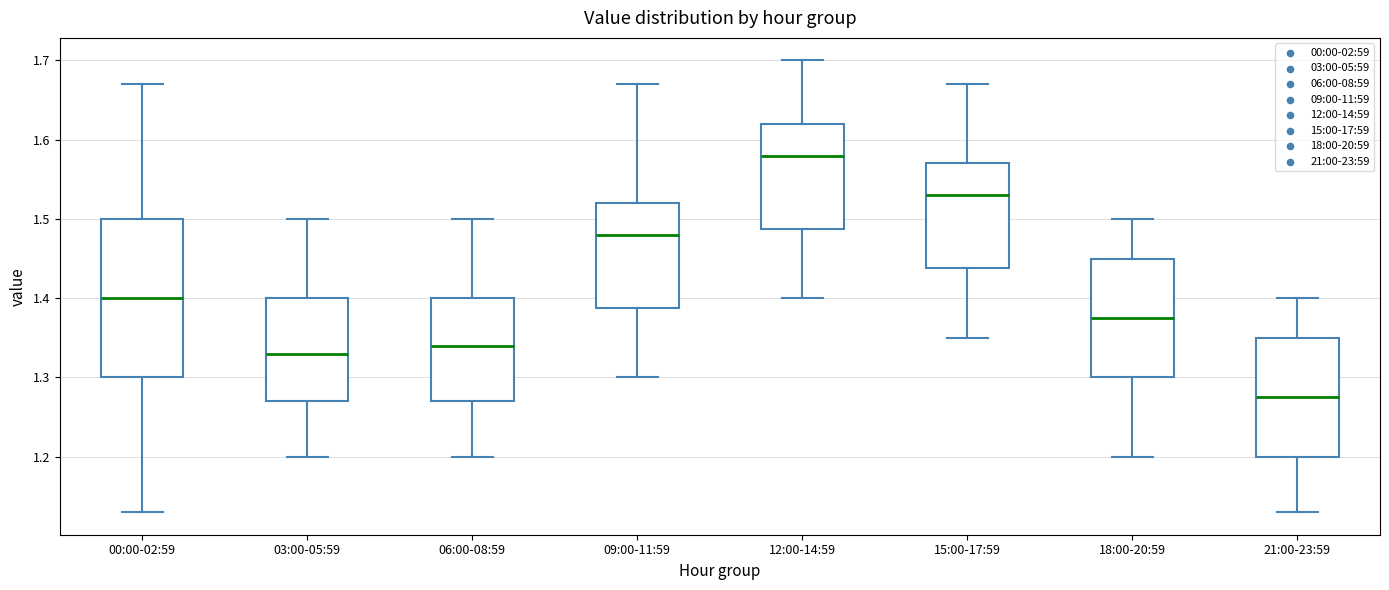

Where is the lower edge of the box for 18:00-20:59 on the y-axis? The values are not printed on the chart, so give them approximately, as read against the axis.

1.30